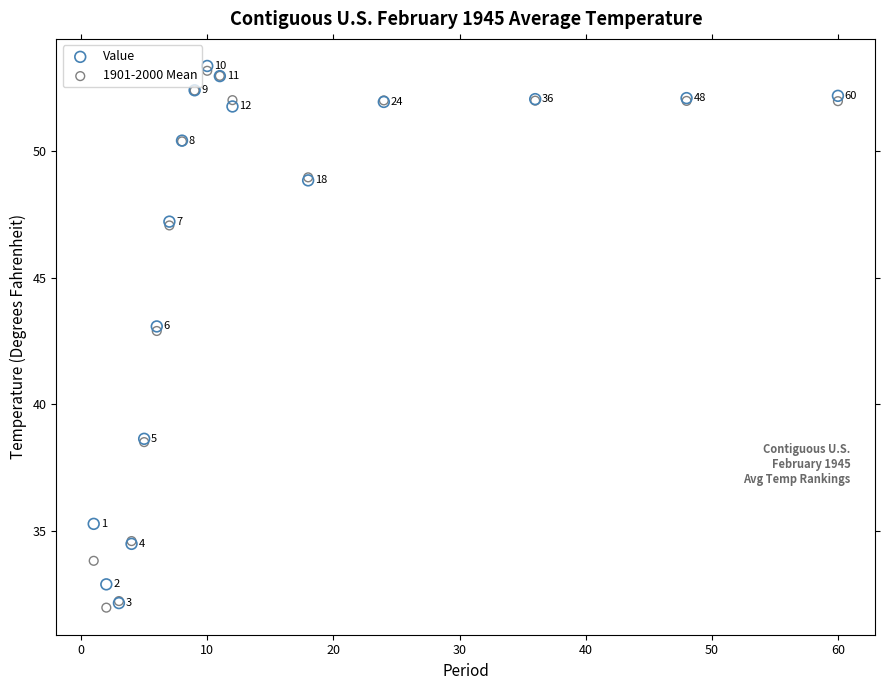

Which series has the largest Y range (max minus min)?

Value